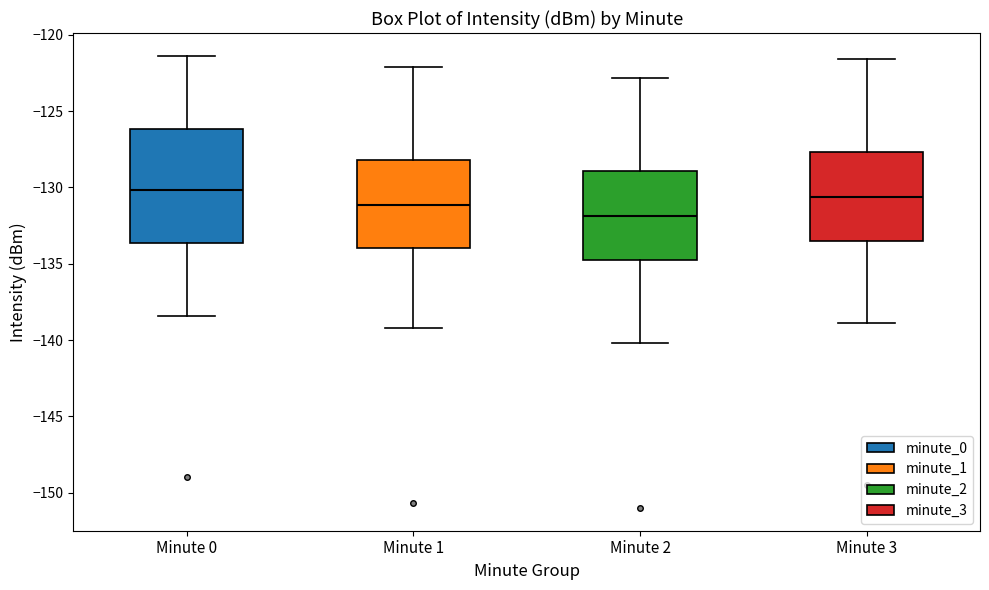

Reading left to right, transcribe this box plot: for each box, give where its median line is, the range the box spans, and where its two whiskers end, as read against the y-axis. The values are not printed on the chart, so give them approximately, as read against the axis.

Minute 0: median -130.0, box -133.5 to -126.0, whiskers -138.5 to -121.5
Minute 1: median -131.0, box -134.0 to -128.0, whiskers -139.0 to -122.0
Minute 2: median -132.0, box -134.5 to -129.0, whiskers -140.0 to -123.0
Minute 3: median -130.5, box -133.5 to -127.5, whiskers -139.0 to -121.5